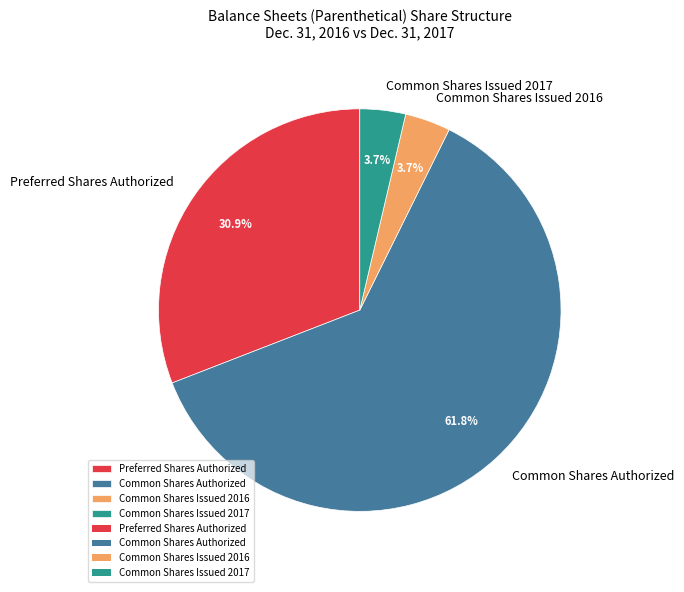

What is the largest slice in the pie chart?

Common Shares Authorized